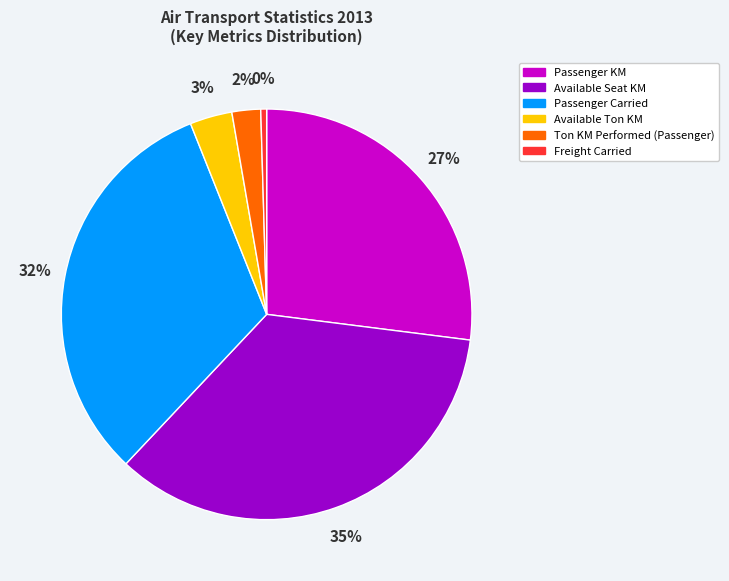

Is it true that Available Ton KM is 3% of the pie?

True